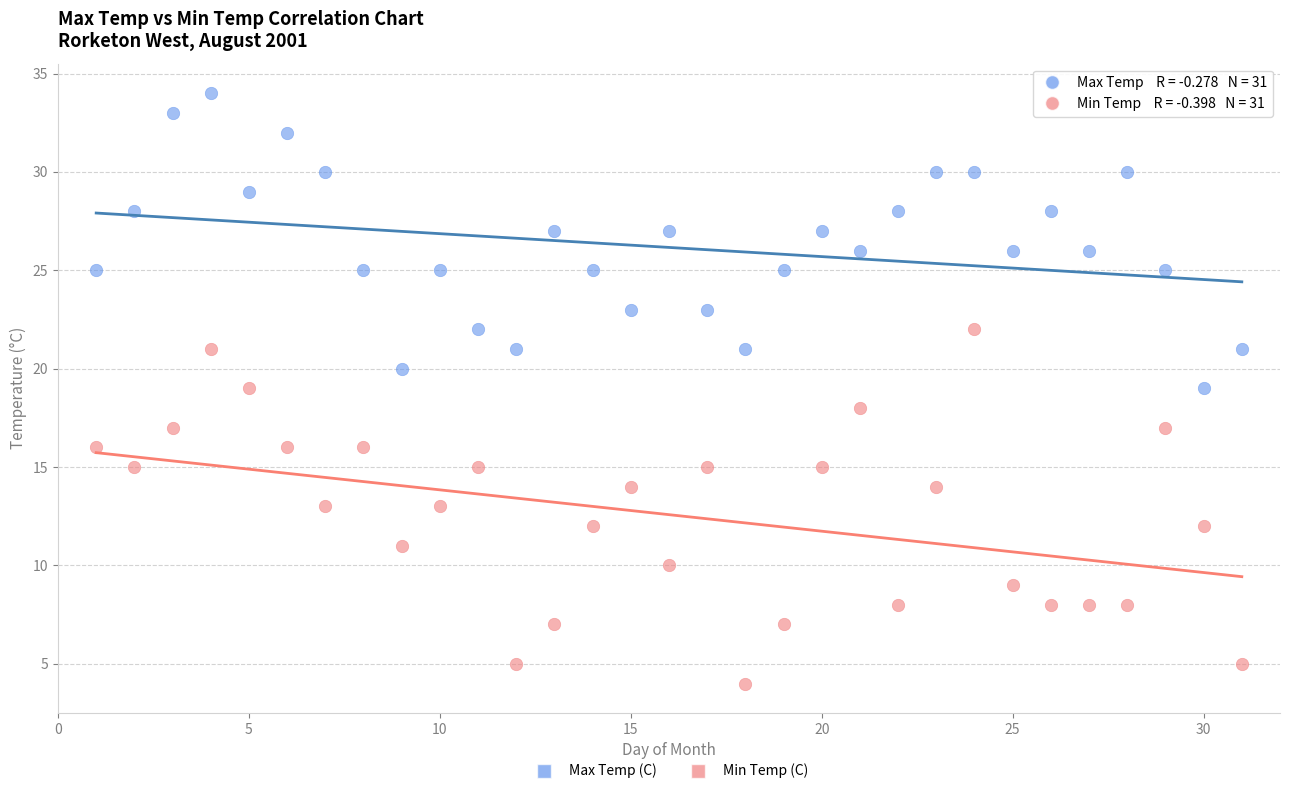

What is the X range (max minus min) for the scatter plot?

30